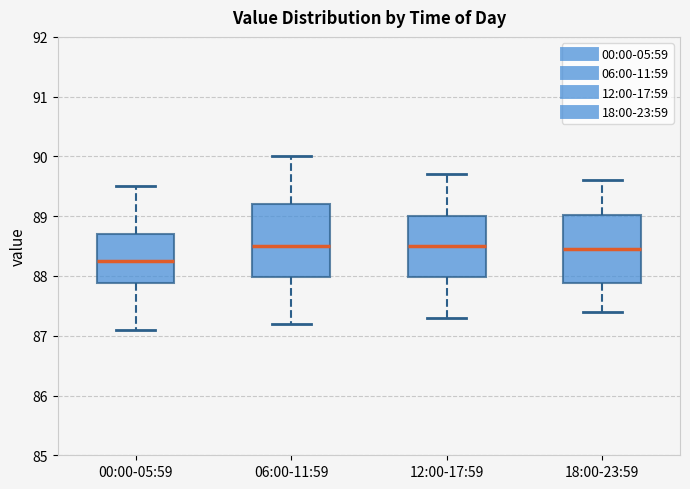

Where is the lower edge of the box for 06:00-11:59 on the y-axis? The values are not printed on the chart, so give them approximately, as read against the axis.

88.0